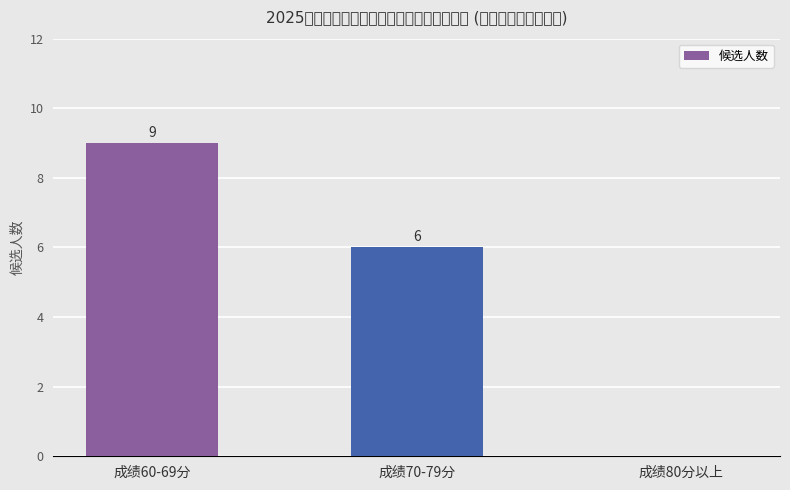

Reading right to left, transcribe all the data shown in this chart.

成绩80分以上=0	成绩70-79分=6	成绩60-69分=9